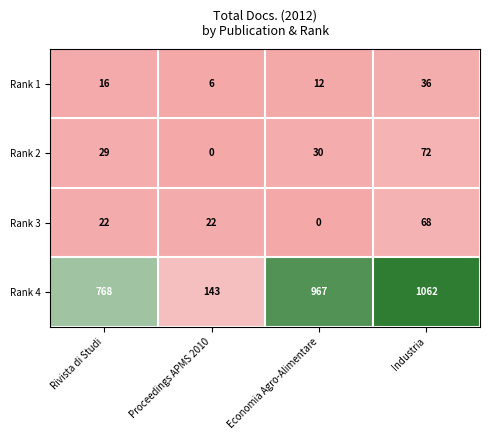

At which label does Rank 4 reach its minimum?

Proceedings APMS 2010